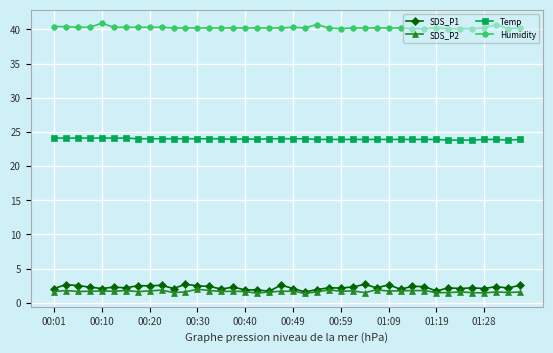

What is the value of the Temp point at the 24th from the left?

23.9